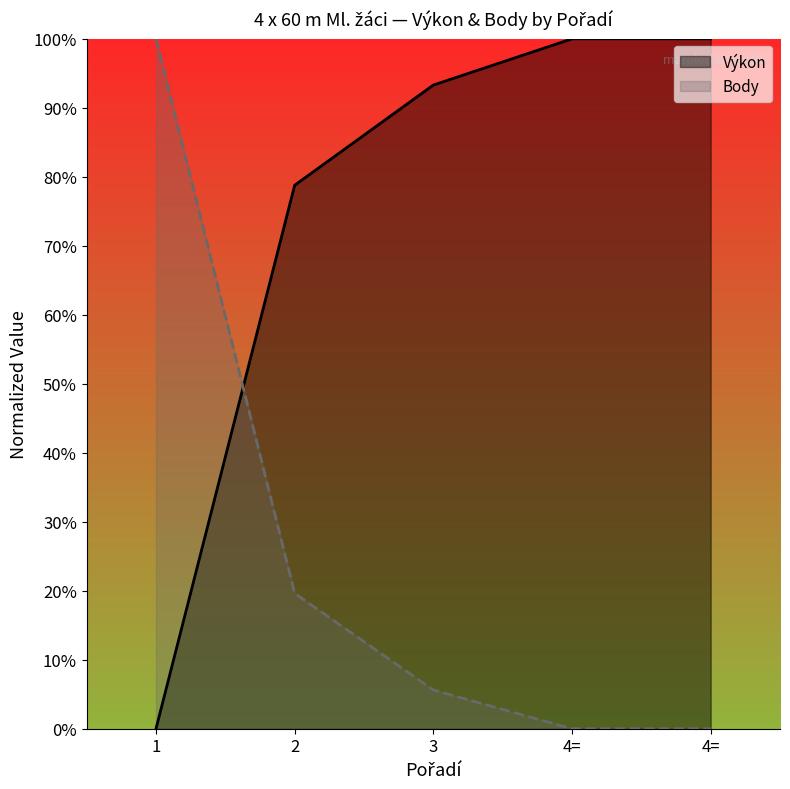

At which label is Body closest to 50?

2